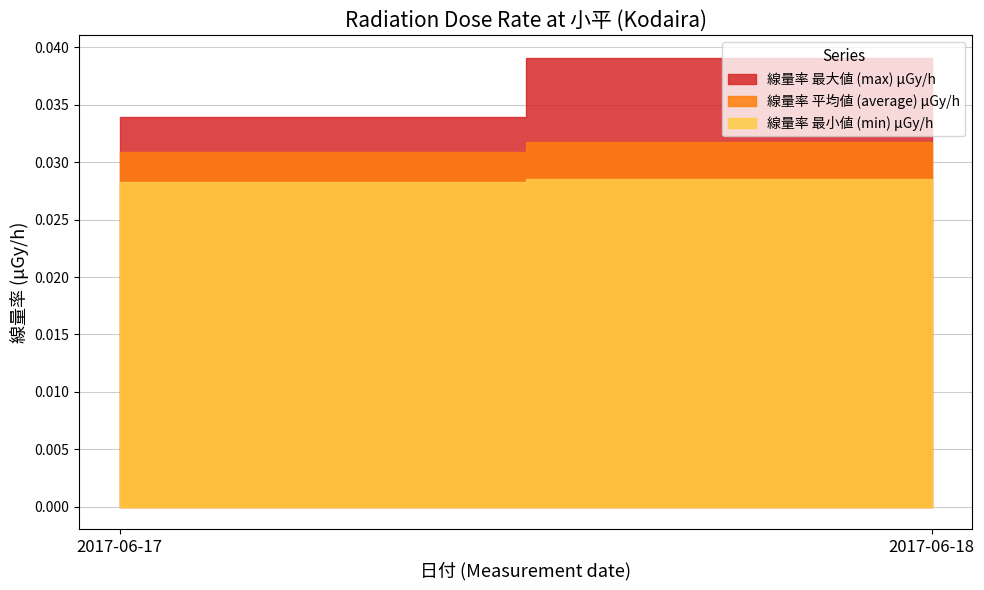

What are all the series names shown in the legend?

線量率 最大値 (max) μGy/h, 線量率 最小値 (min) μGy/h, 線量率 平均値 (average) μGy/h